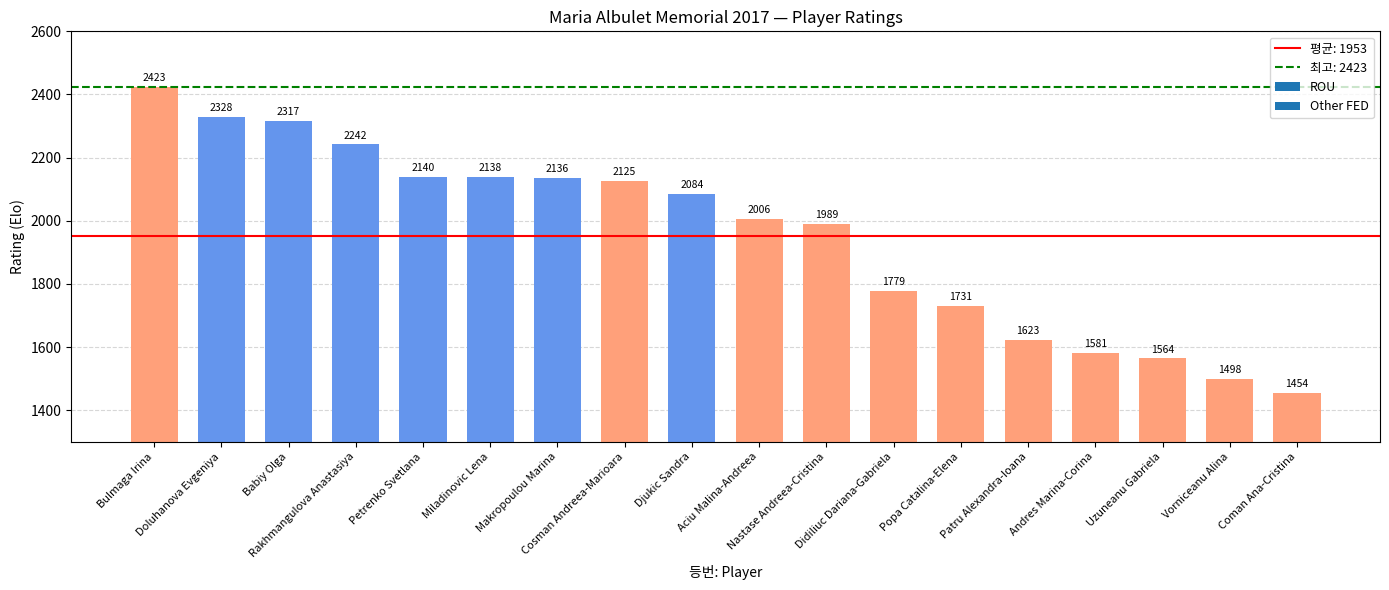

Count the number of categories in the chart.

18